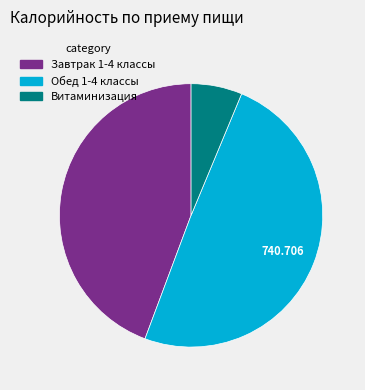

Which slice is the smallest?

Витаминизация